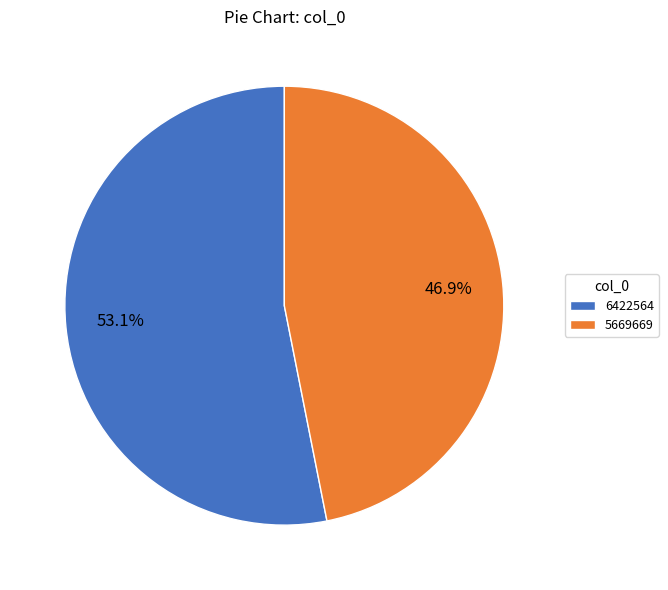

To the nearest percent, what portion does 6422564 represent?

53%